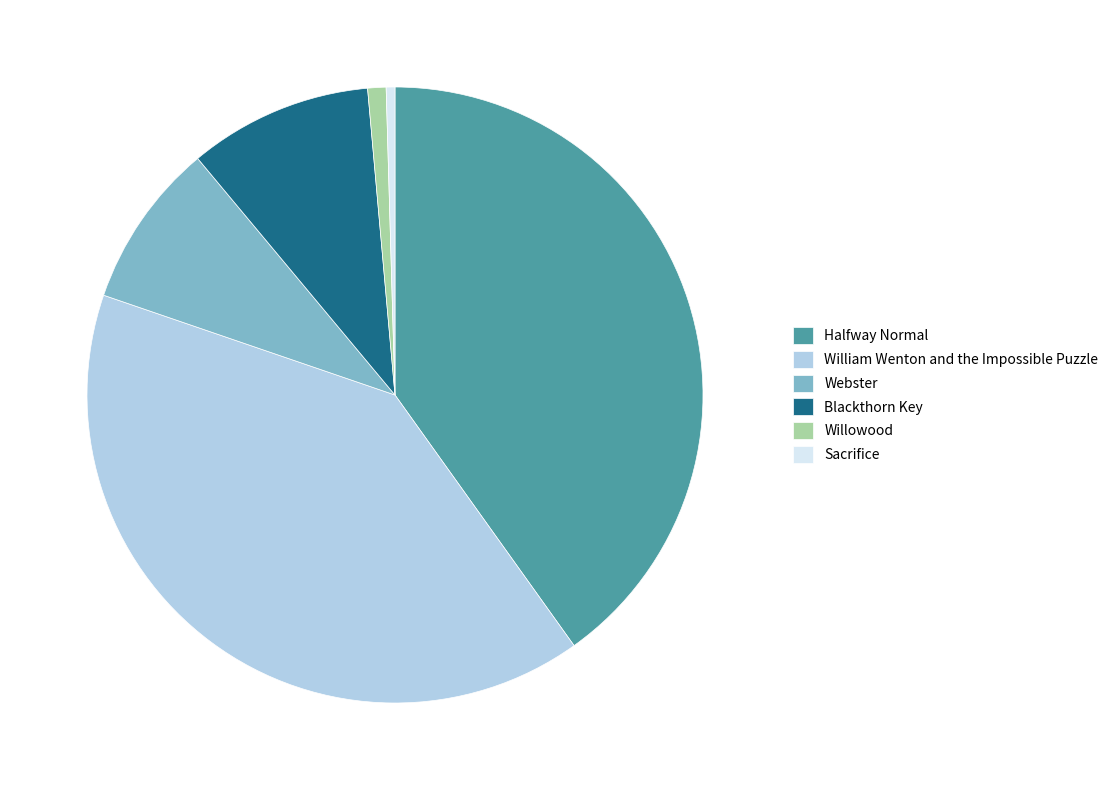

How many slices are in this pie chart?

6